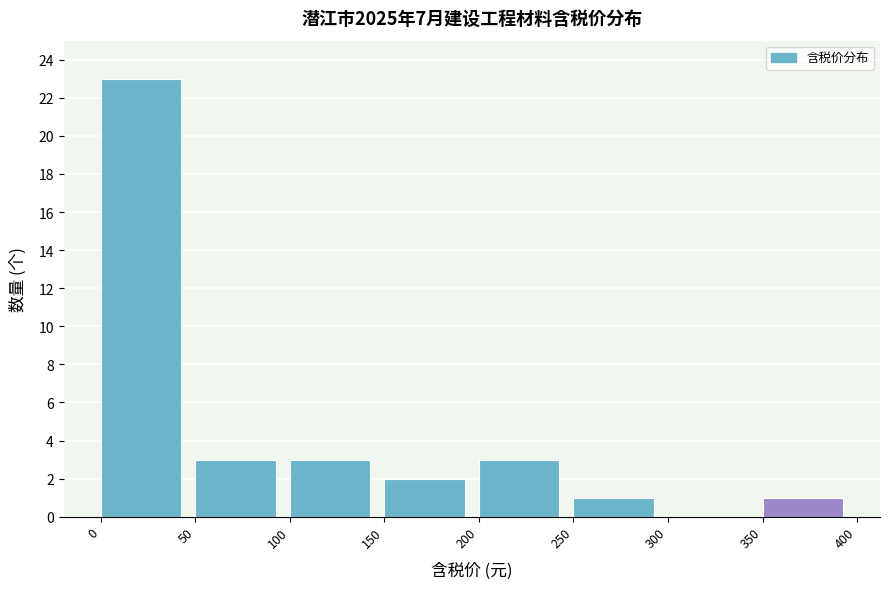

Reading left to right, transcribe this chart: for each bar, give the range it covers on the x-axis and its height. The values are not printed on the chart, so give them approximately, as read against the axis.

0 to 50: 23
50 to 100: 3
100 to 150: 3
150 to 200: 2
200 to 250: 3
250 to 300: 1
300 to 350: 0
350 to 400: 1